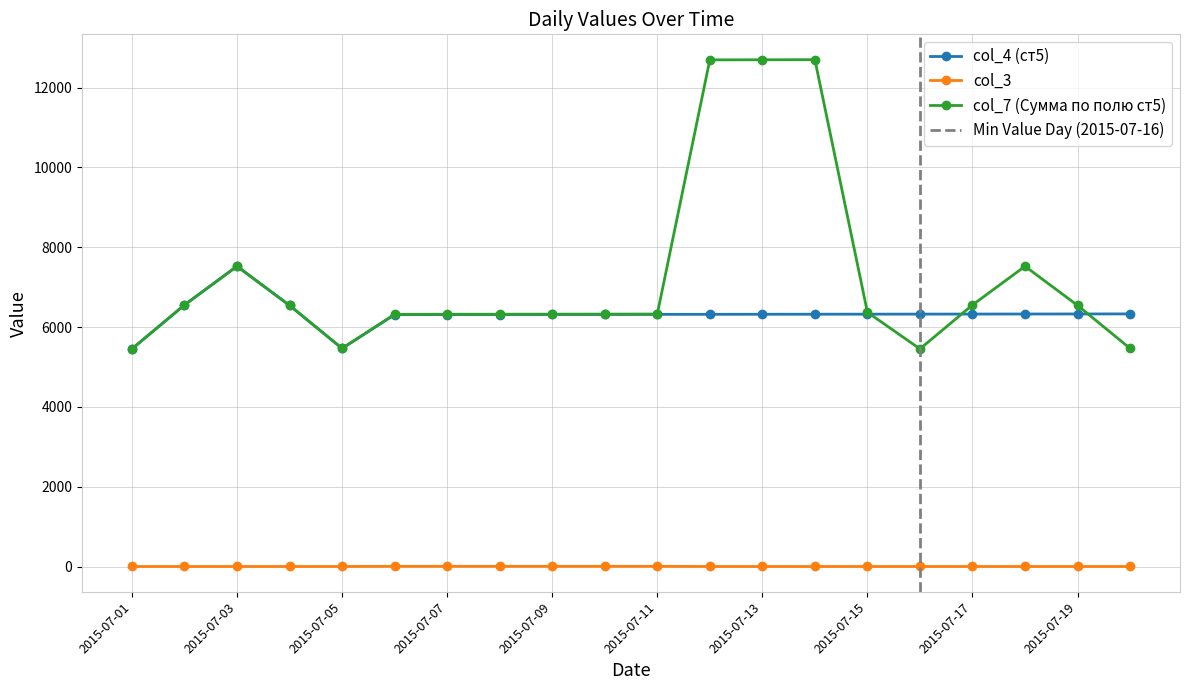

What is the difference between the maximum and minimum values in the col_7 (Сумма по полю ст5) series?

7248.1